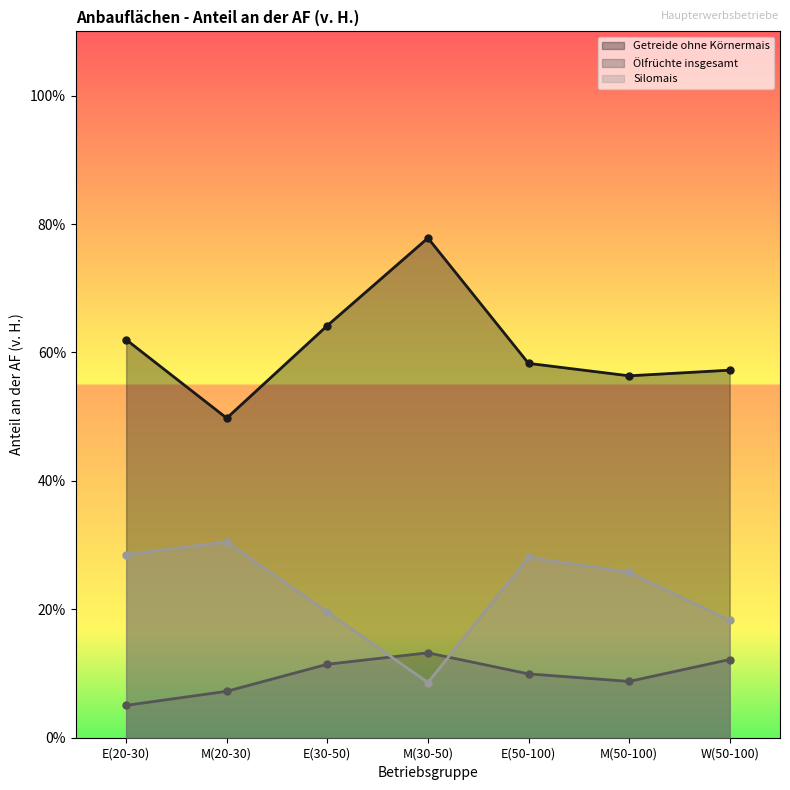

List the labels in order of Getreide ohne Körnermais value, smallest first.

M(20-30), M(50-100), W(50-100), E(50-100), E(20-30), E(30-50), M(30-50)